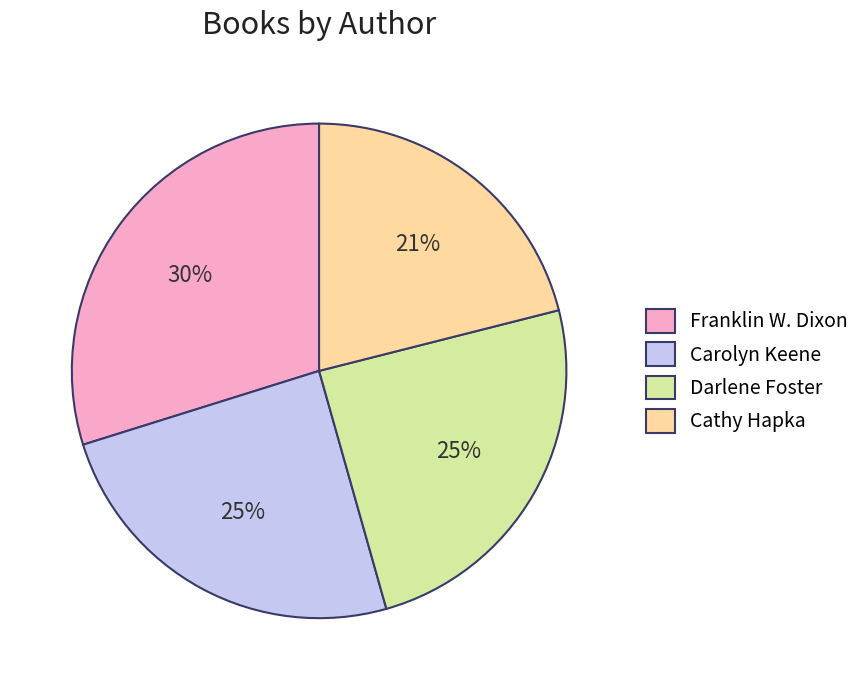

Count the number of slices in the pie.

4